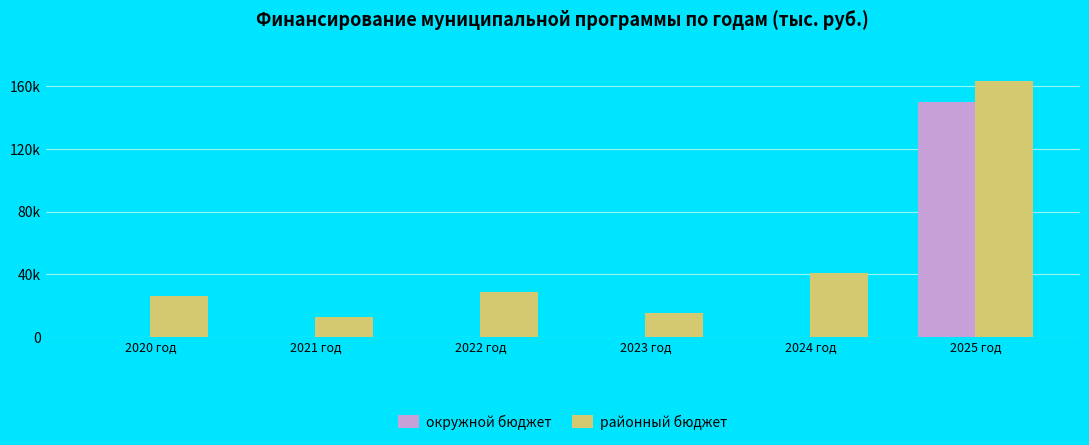

Which label corresponds to the largest value in the chart?

2025 год